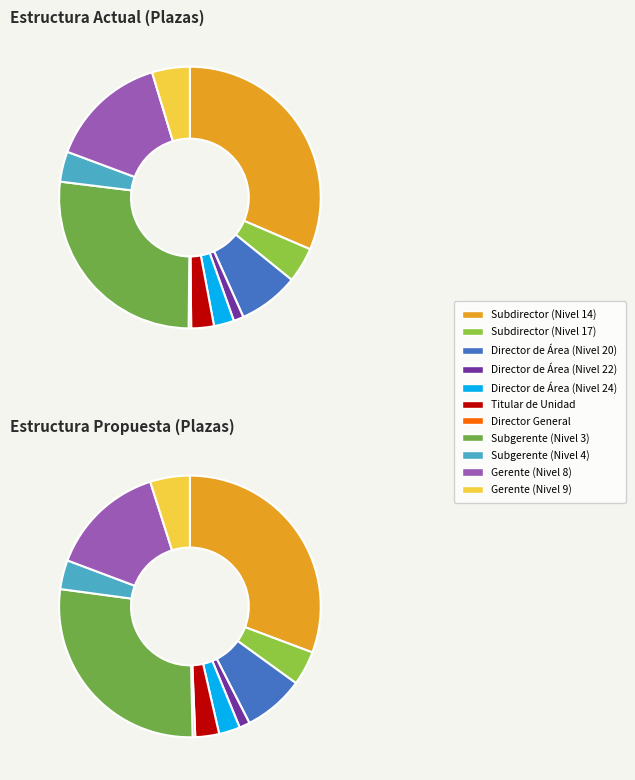

Count the number of slices in the pie.

11